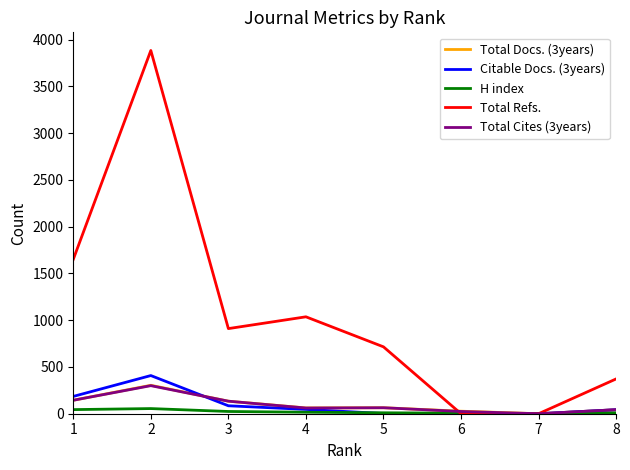

What is the highest value of the Total Docs. (3years) series?

304